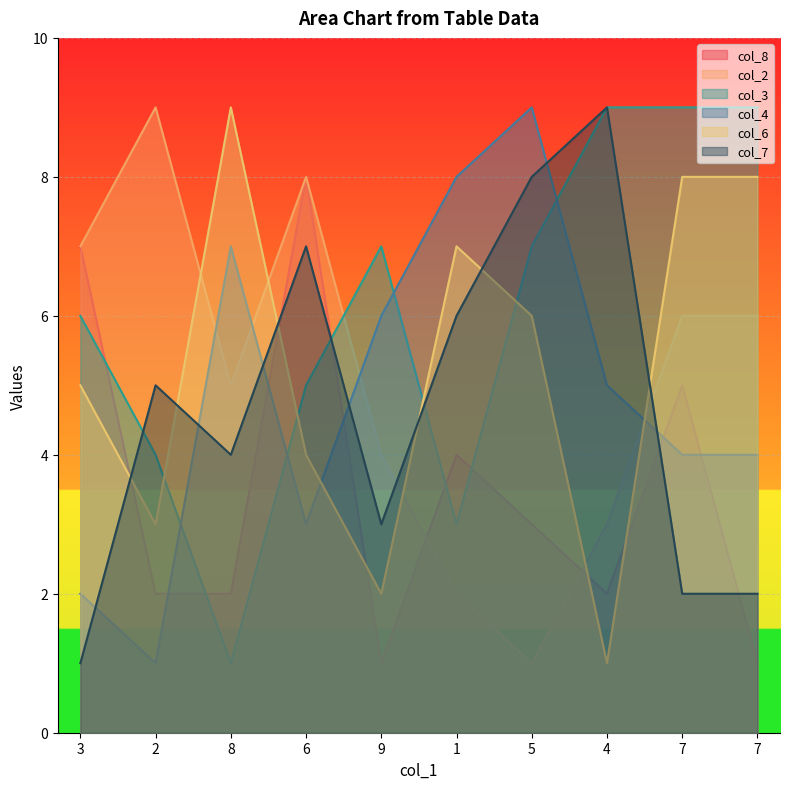

Which series has the widest spread of values?

col_2